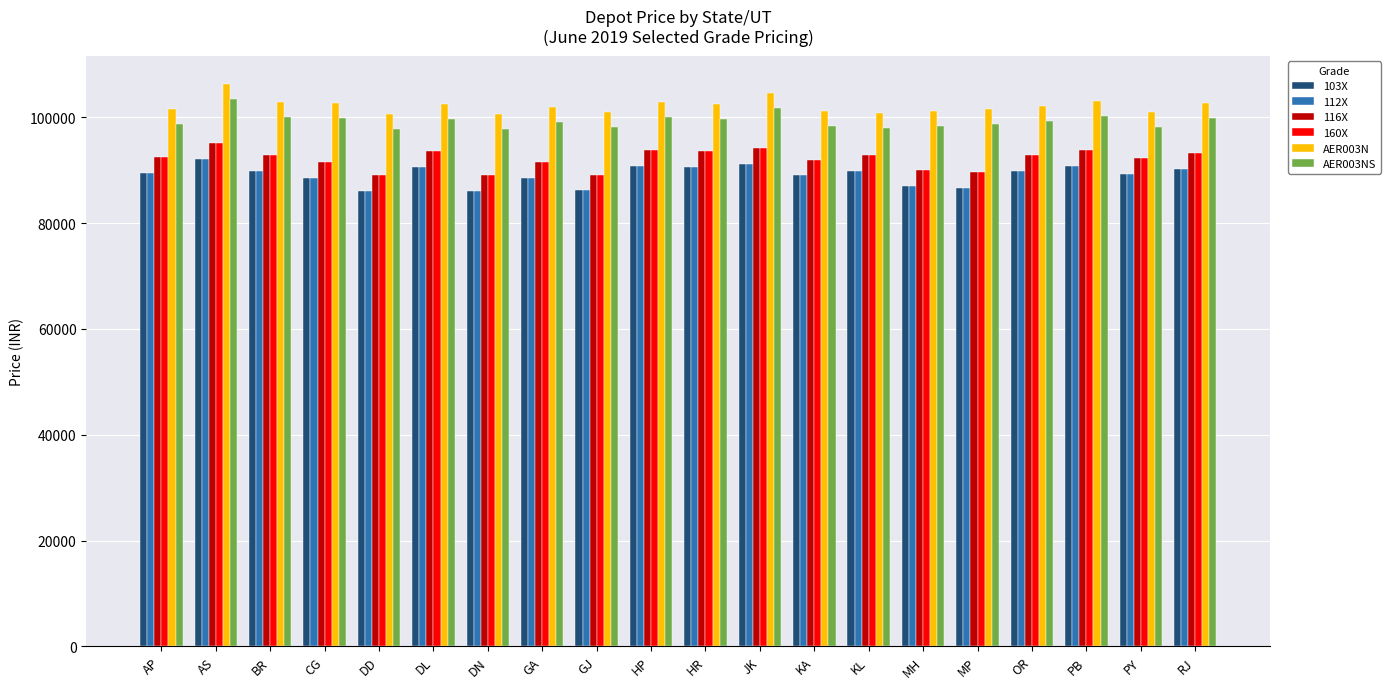

Are the bars horizontal?

No